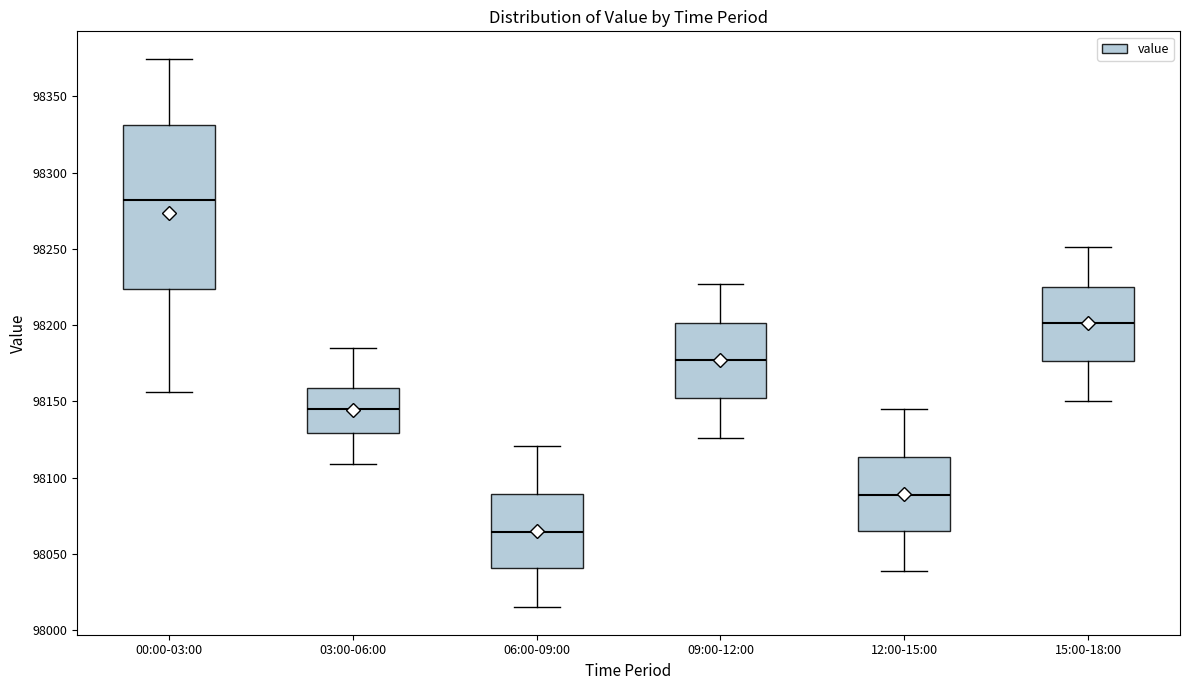

Comparing the boxes themselves (not the whiskers), which one is the tallest?

00:00-03:00